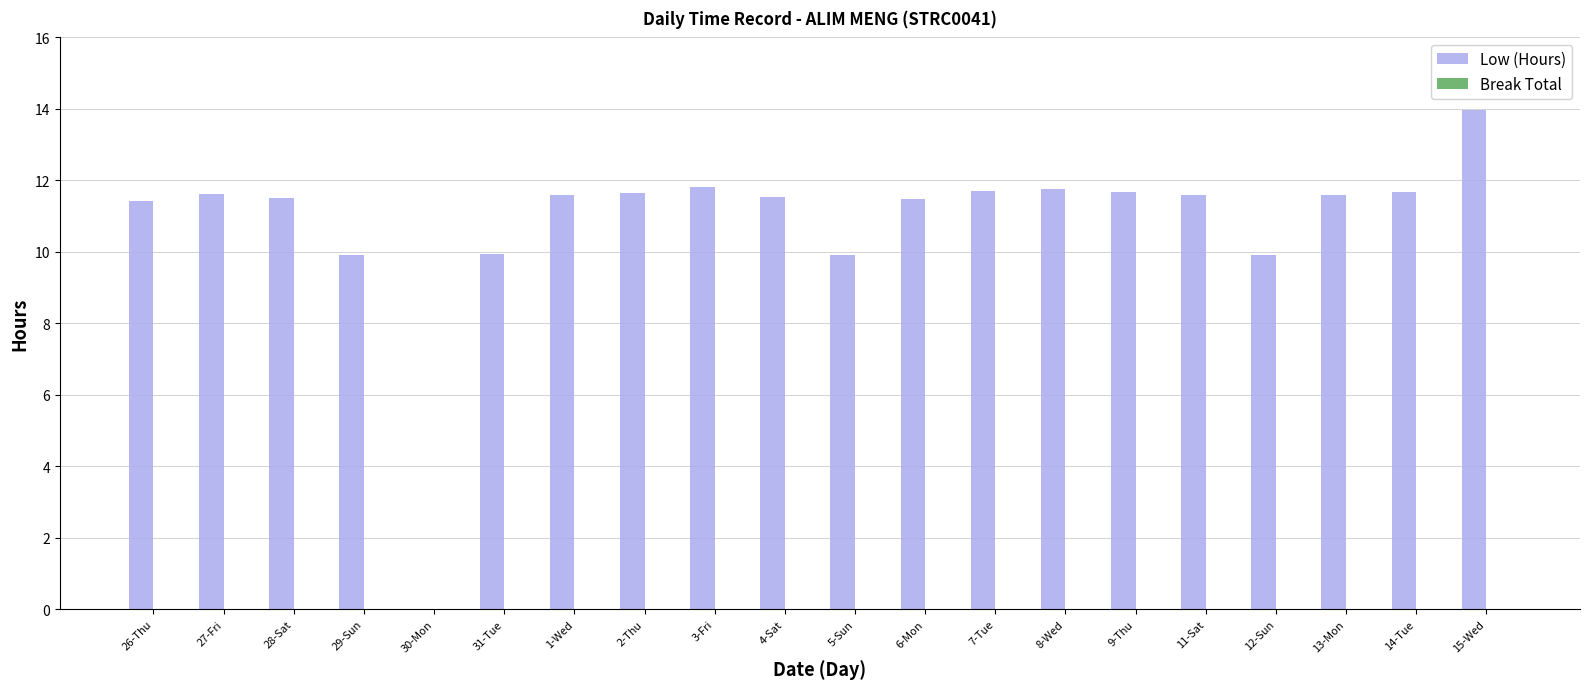

Which has a higher value, 15-Wed or 14-Tue?

15-Wed